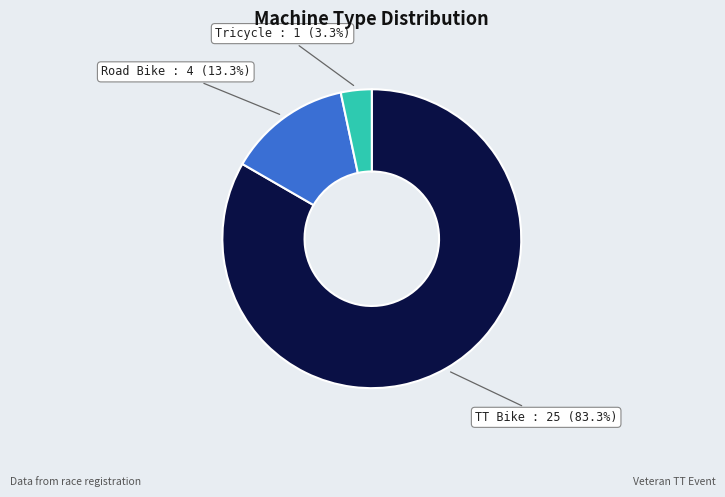

Is there any slice that represents more than half of the pie?

Yes